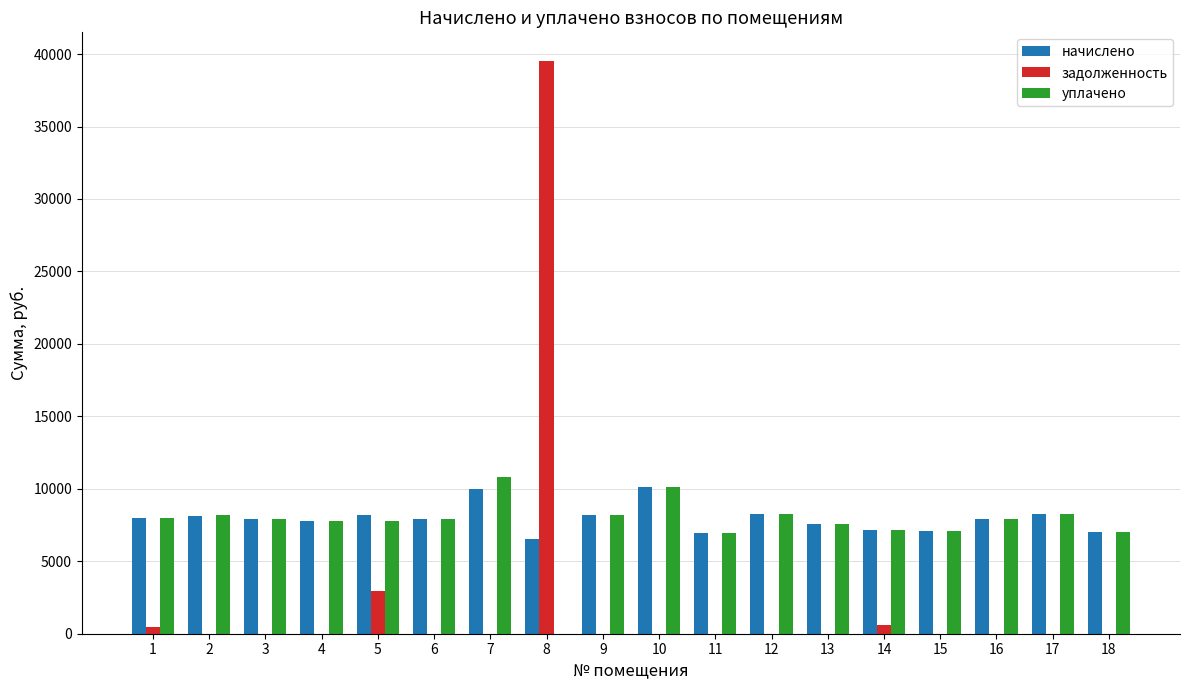

How many values in the задолженность series exceed 0?

4